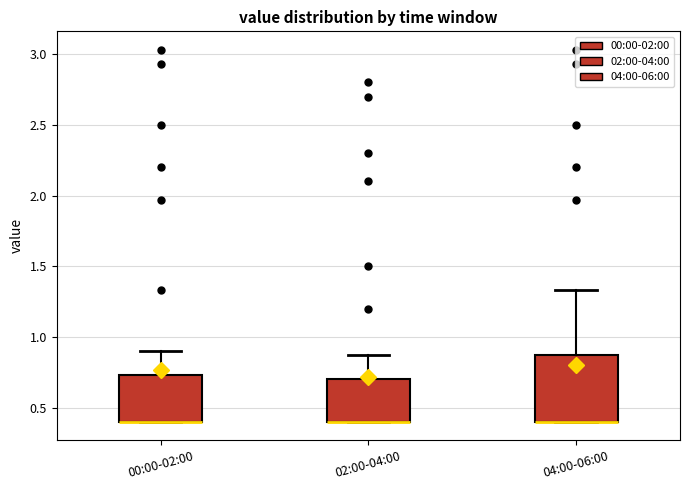

Reading left to right, read every box against the y-axis: the position of its median line, the range the box covers, and the ends of its whiskers. The values are not printed on the chart, so give them approximately, as read against the axis.

00:00-02:00: median 0.40 (drawn on the box's lower edge), box 0.40 to 0.75, whiskers 0.40 to 0.90
02:00-04:00: median 0.40 (drawn on the box's lower edge), box 0.40 to 0.70, whiskers 0.40 to 0.85
04:00-06:00: median 0.40 (drawn on the box's lower edge), box 0.40 to 0.85, whiskers 0.40 to 1.35